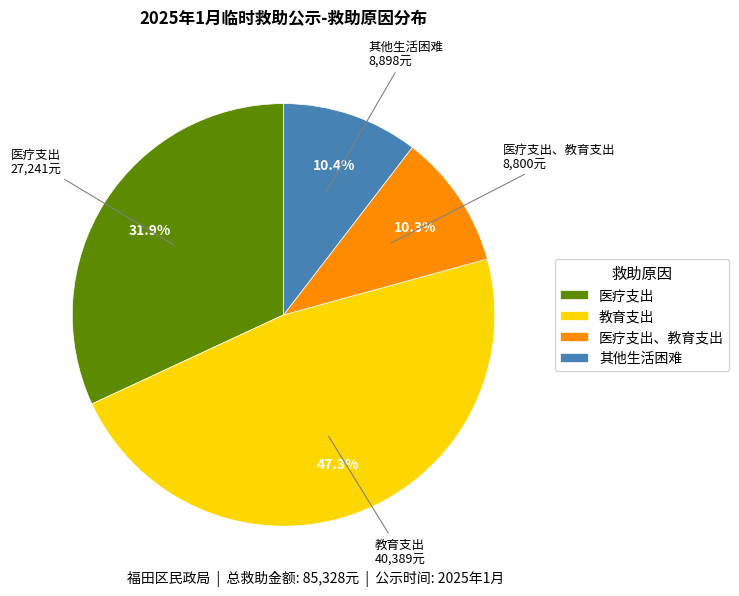

Is it true that 教育支出 is 1% of the pie?

False